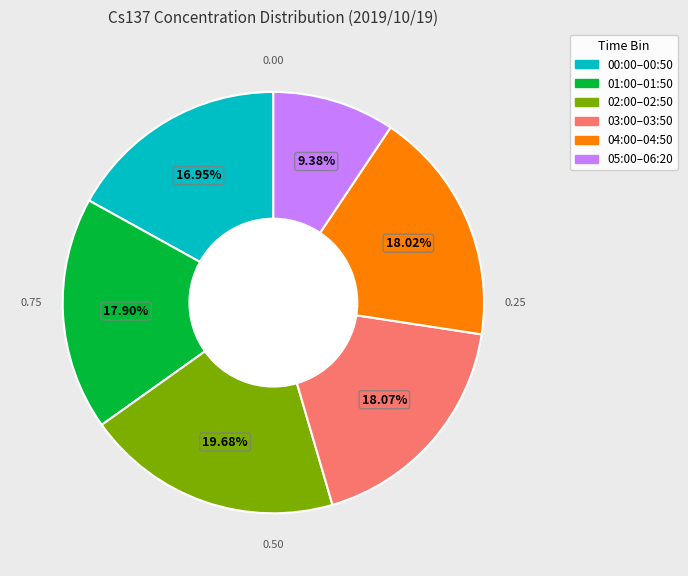

To the nearest percent, what is the difference between the largest and smallest slice percentages?

10%